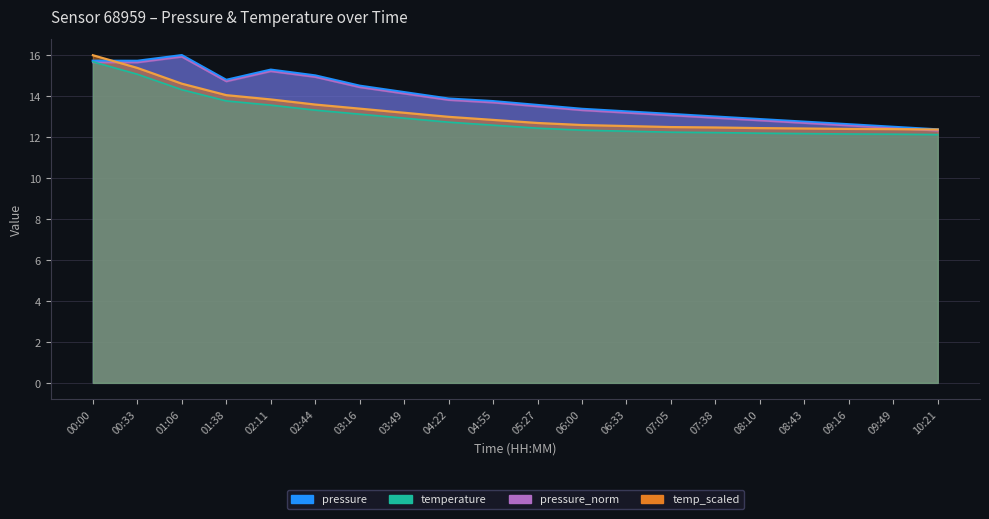

At how many categories does at least one series exceed 12?

20